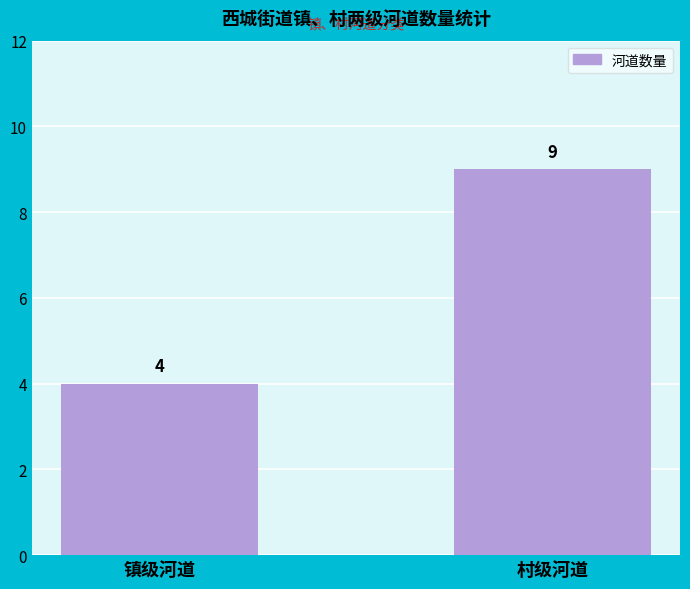

What is the label of the 1st bar from the right?

村级河道